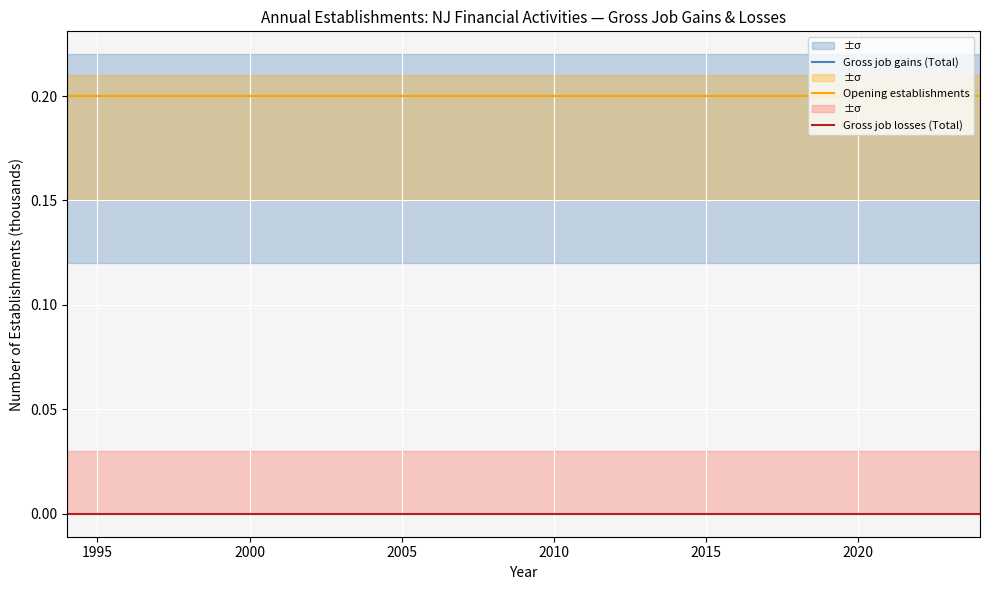

What is the spread (max minus min) of values at 2015?

0.2